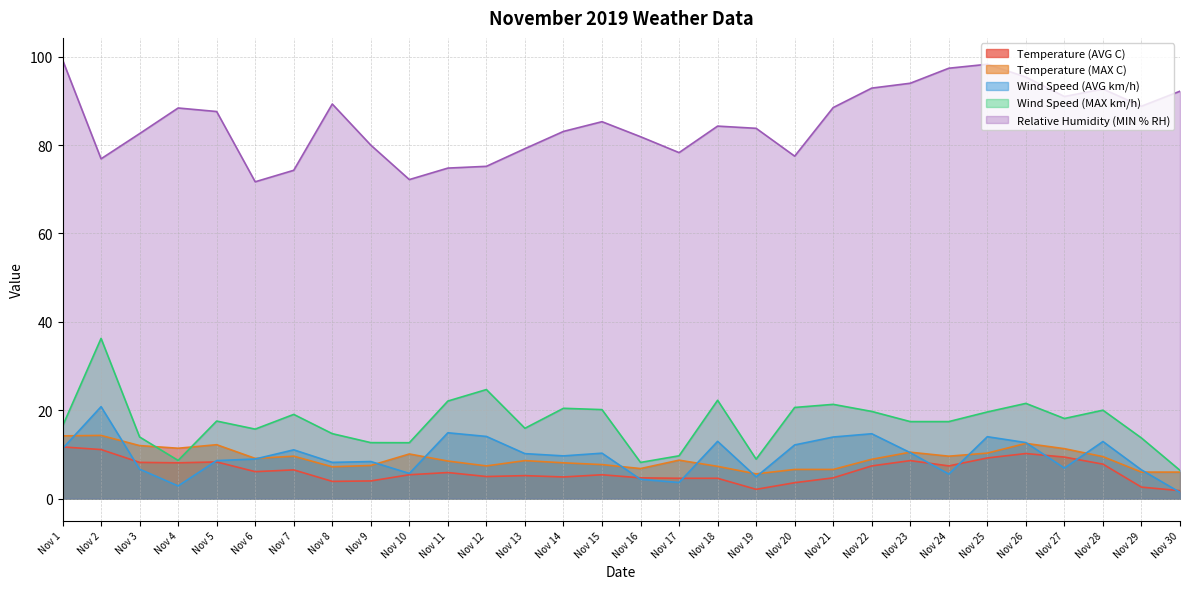

At which category is the sum across all series the highest?

Nov 2